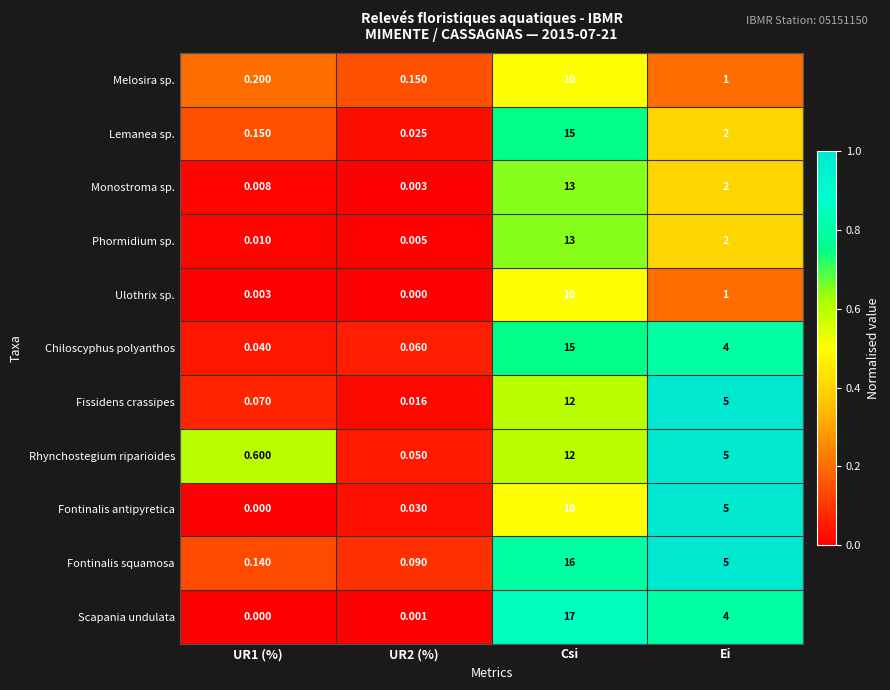

Which series changed the most between UR2 (%) and Ei?

Fissidens crassipes